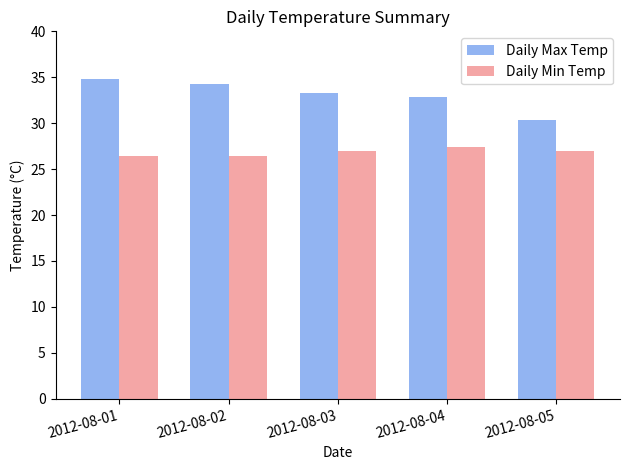

Which category has the highest value in the Daily Max Temp series?

2012-08-01